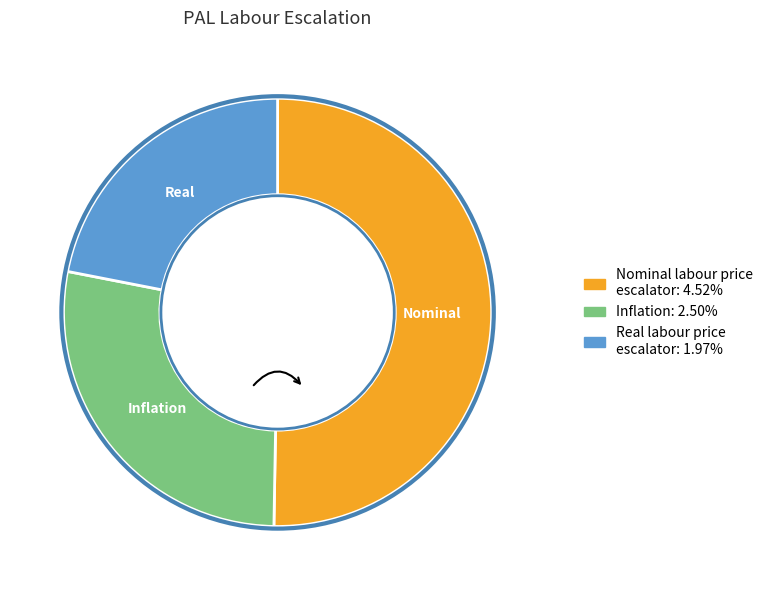

Does any single category account for the majority?

Yes